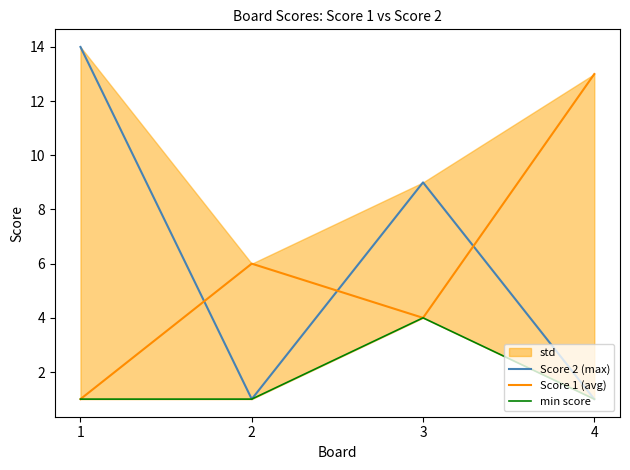

At which label does min score reach its minimum?

1